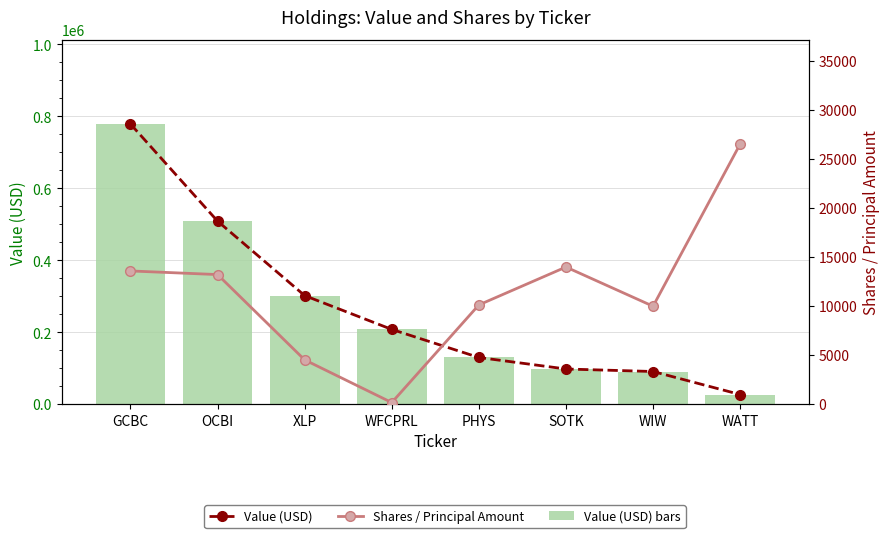

What is the approximate value of Shares / Principal Amount at WIW, to the nearest 100?

10000